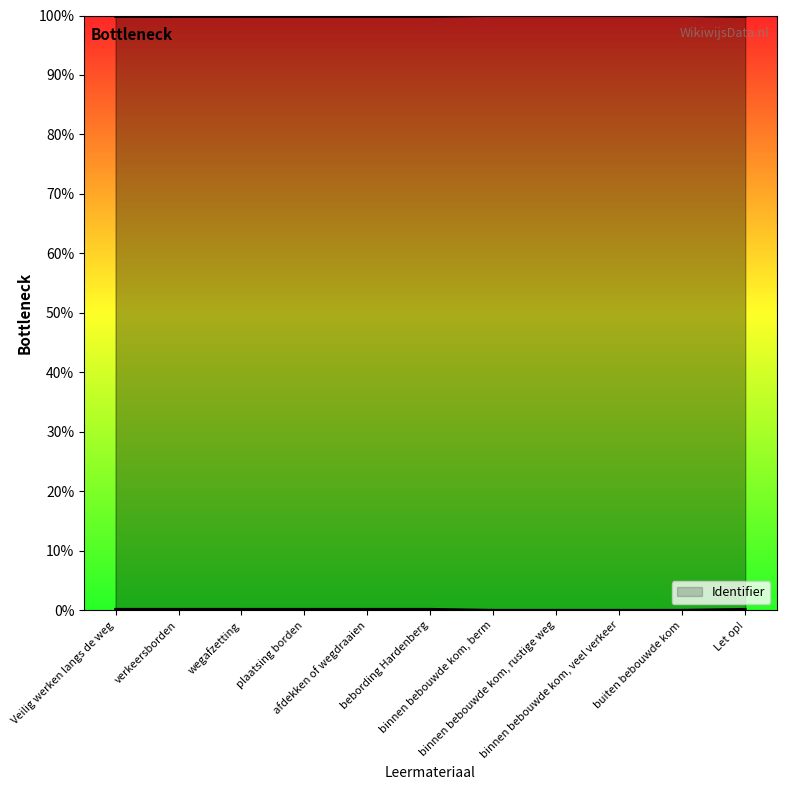

What is the difference between the second highest and second lowest values?

0.2